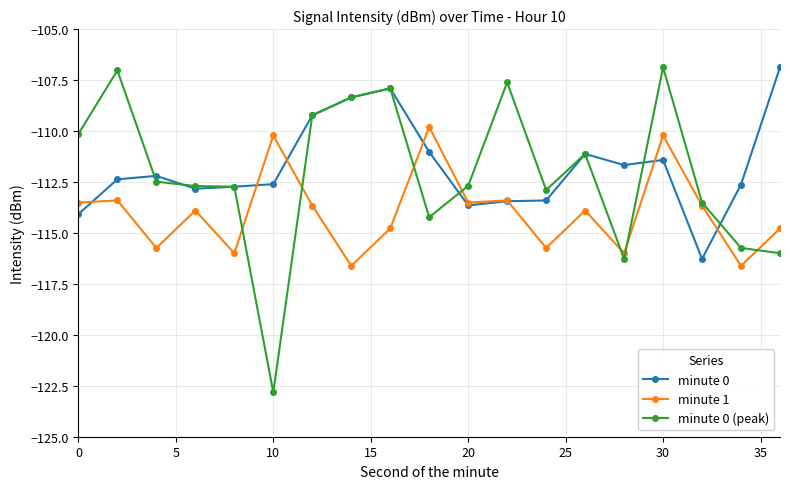

What is the value of the minute 1 point at the 10th from the left?

-109.8